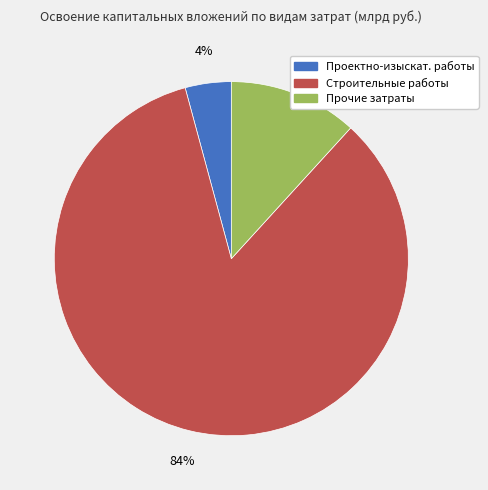

Which category has the smallest portion of the pie?

Проектно-изыскат. работы